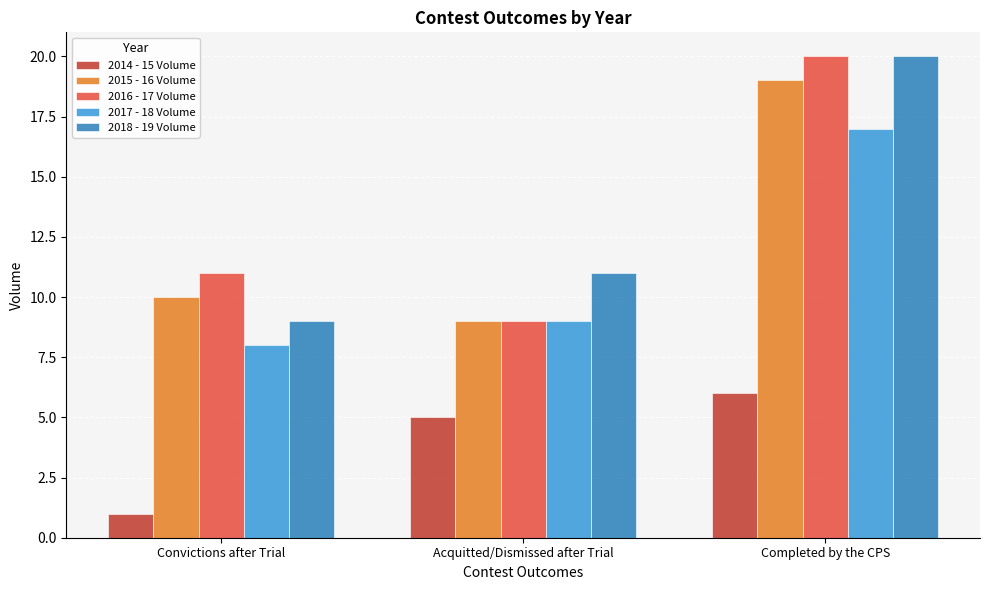

Reading left to right, list all the values displayed in this chart.

2014 - 15 Volume: 1	5	6
2015 - 16 Volume: 10	9	19
2016 - 17 Volume: 11	9	20
2017 - 18 Volume: 8	9	17
2018 - 19 Volume: 9	11	20